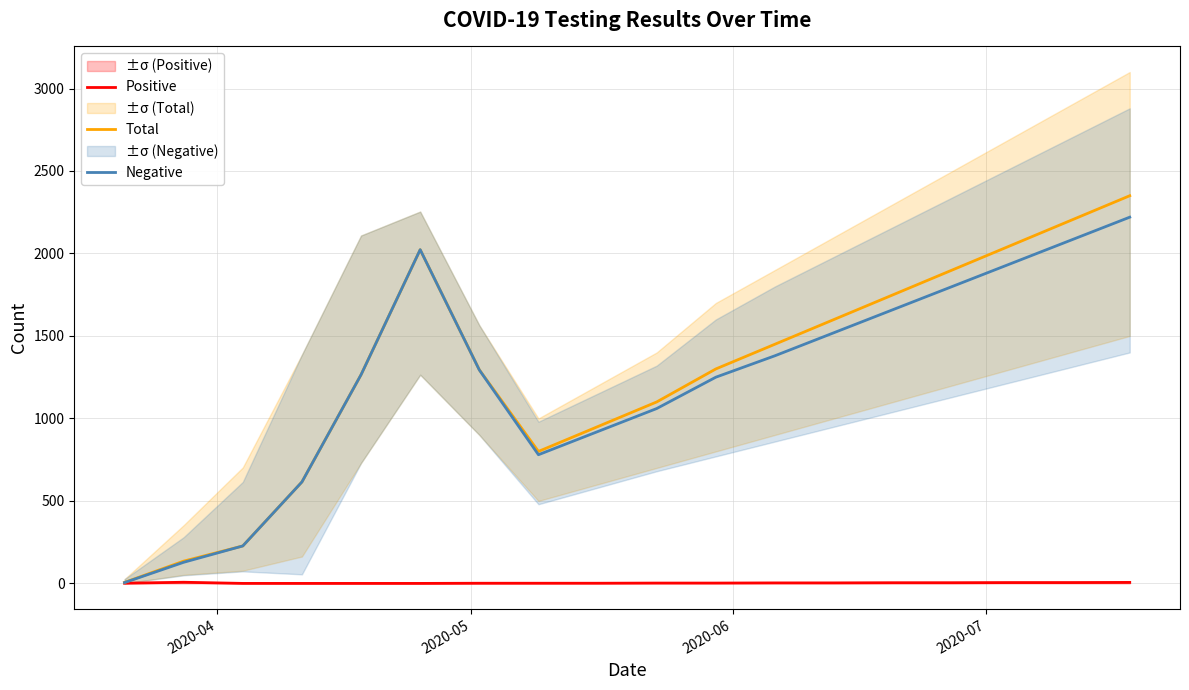

What is the maximum value for Negative?

2220